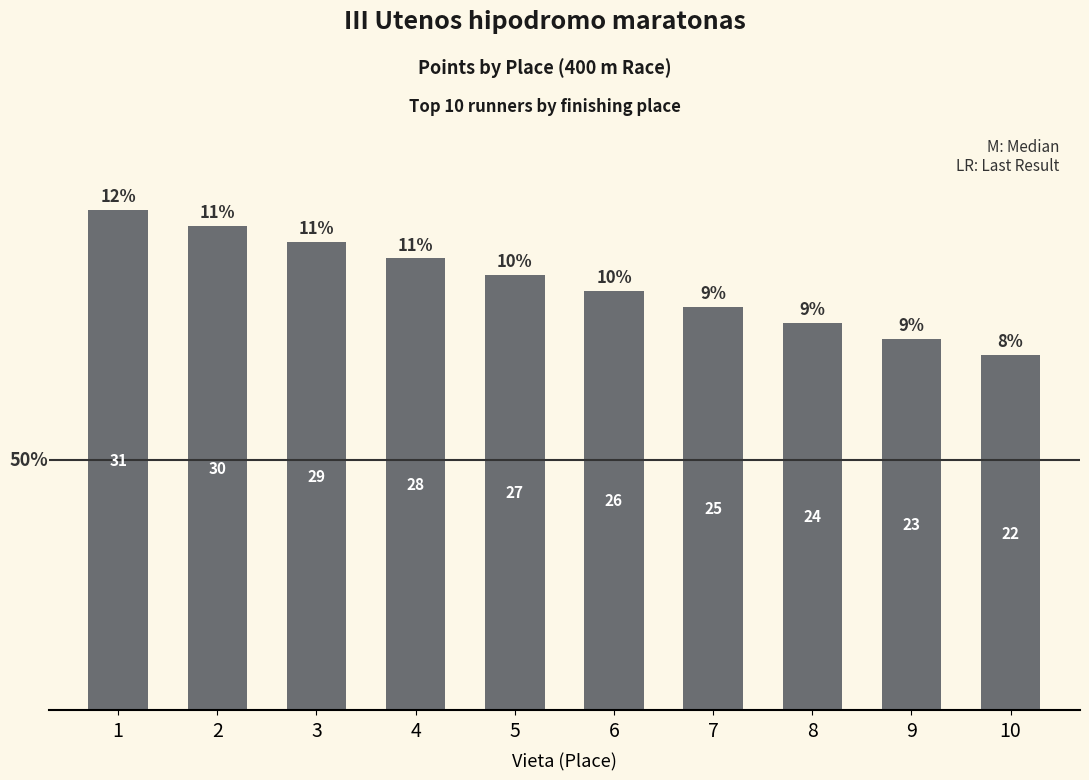

List the labels in order of value, largest first.

1, 2, 3, 4, 5, 6, 7, 8, 9, 10